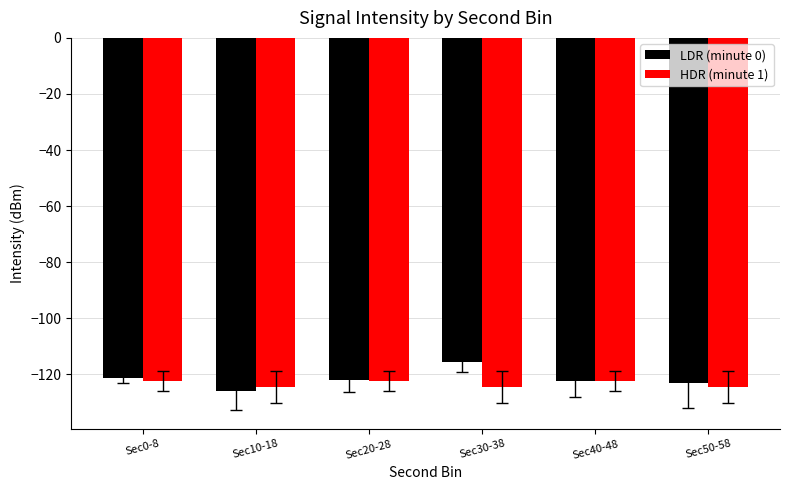

What is the label of the 5th bar from the left?

Sec40-48